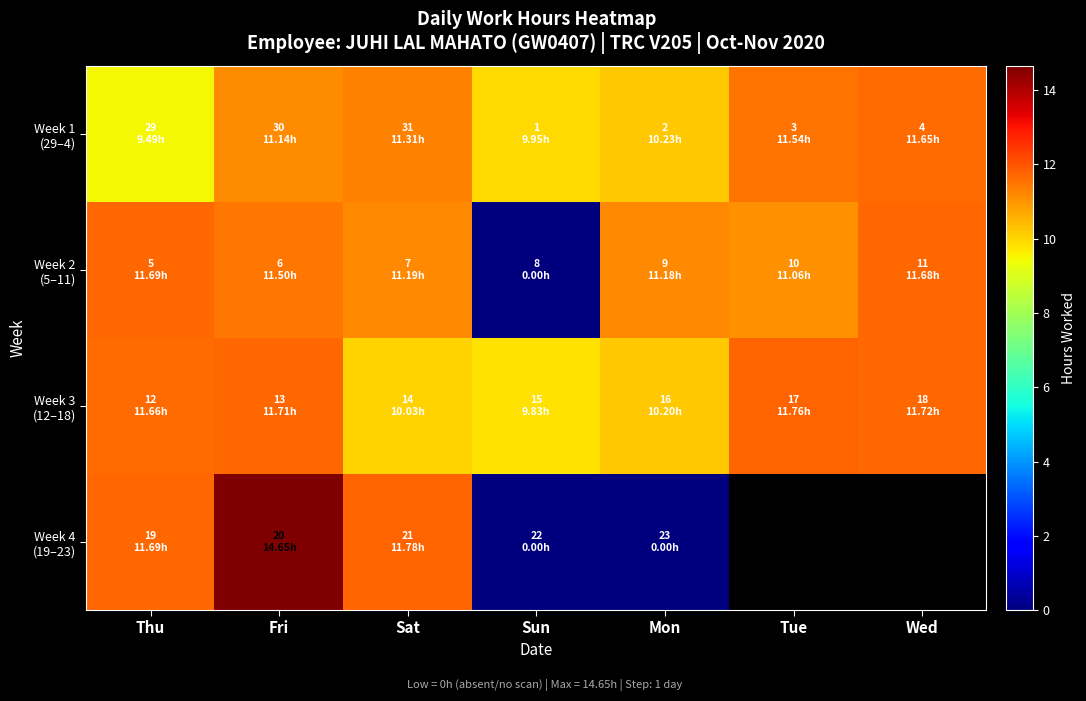

Is the value of Week 2 (5–11) at Sat greater than the value of Week 4 (19–23) at Sun?

Yes